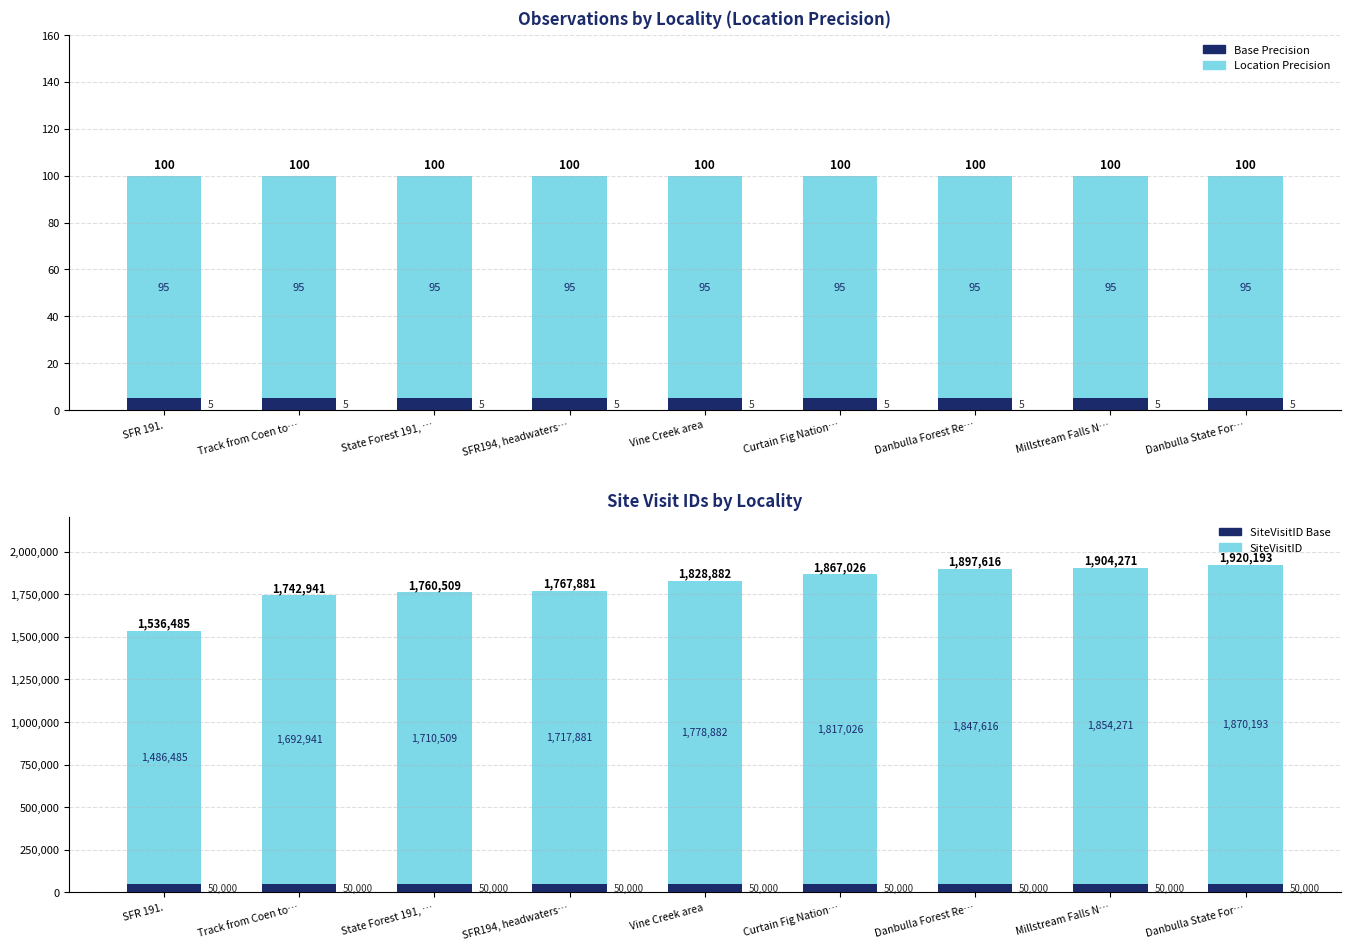

What is the spread (max minus min) of values at Danbulla State For…?

1870188